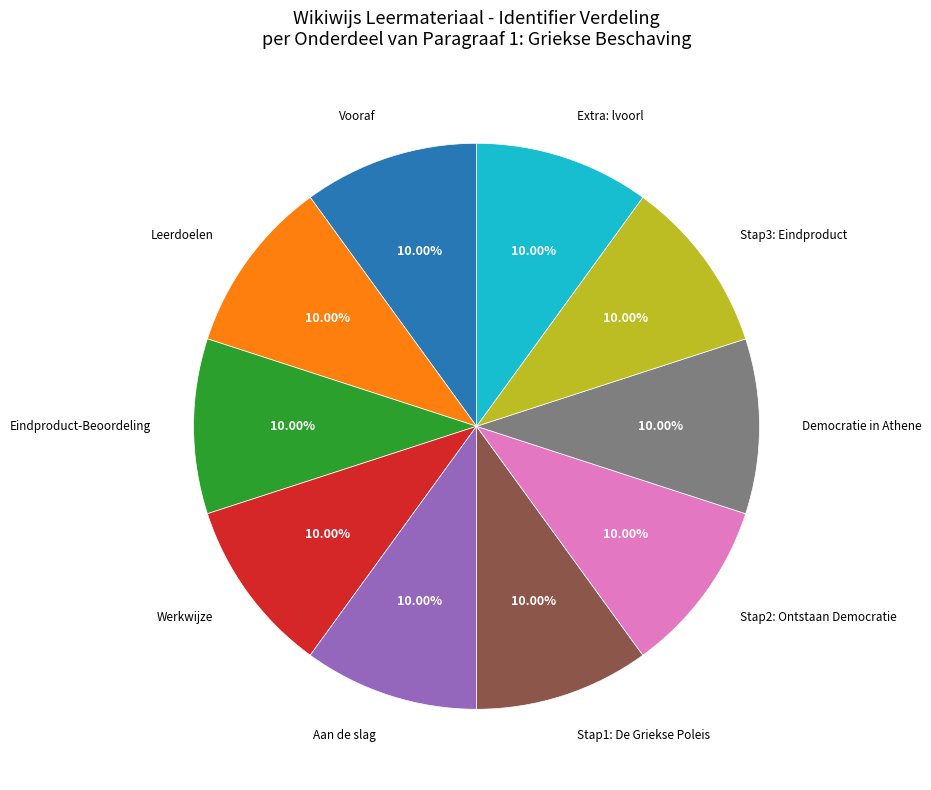

Does any single category account for the majority?

No